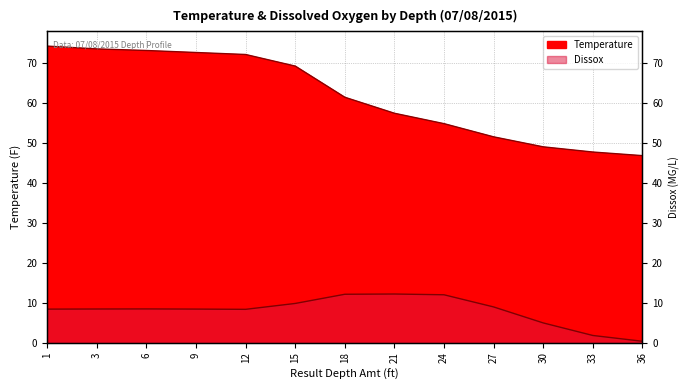

How many categories are shown in the chart?

13